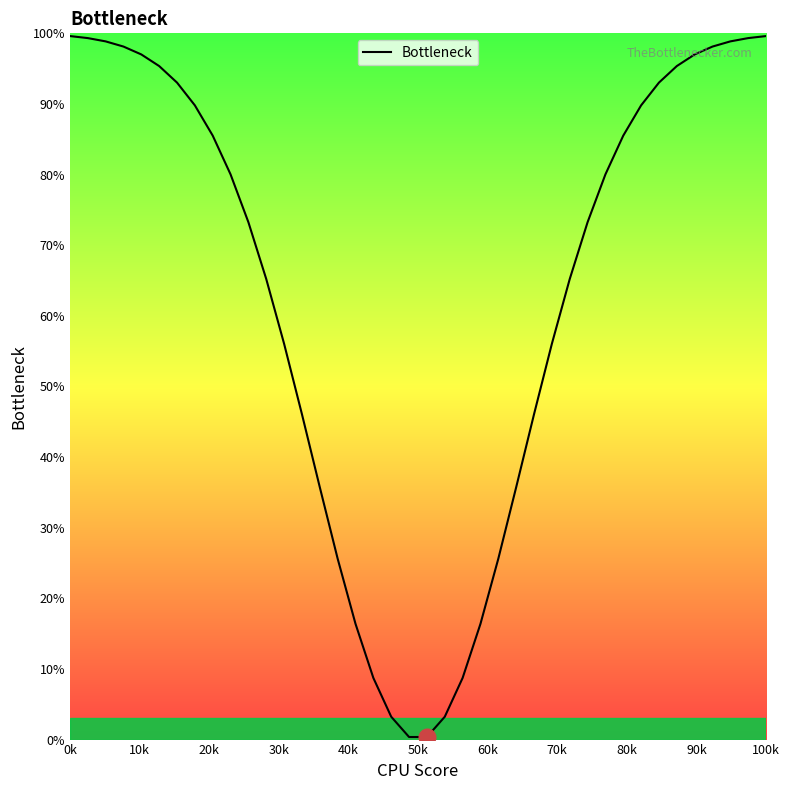

What is the difference between the maximum and minimum values?

99.2